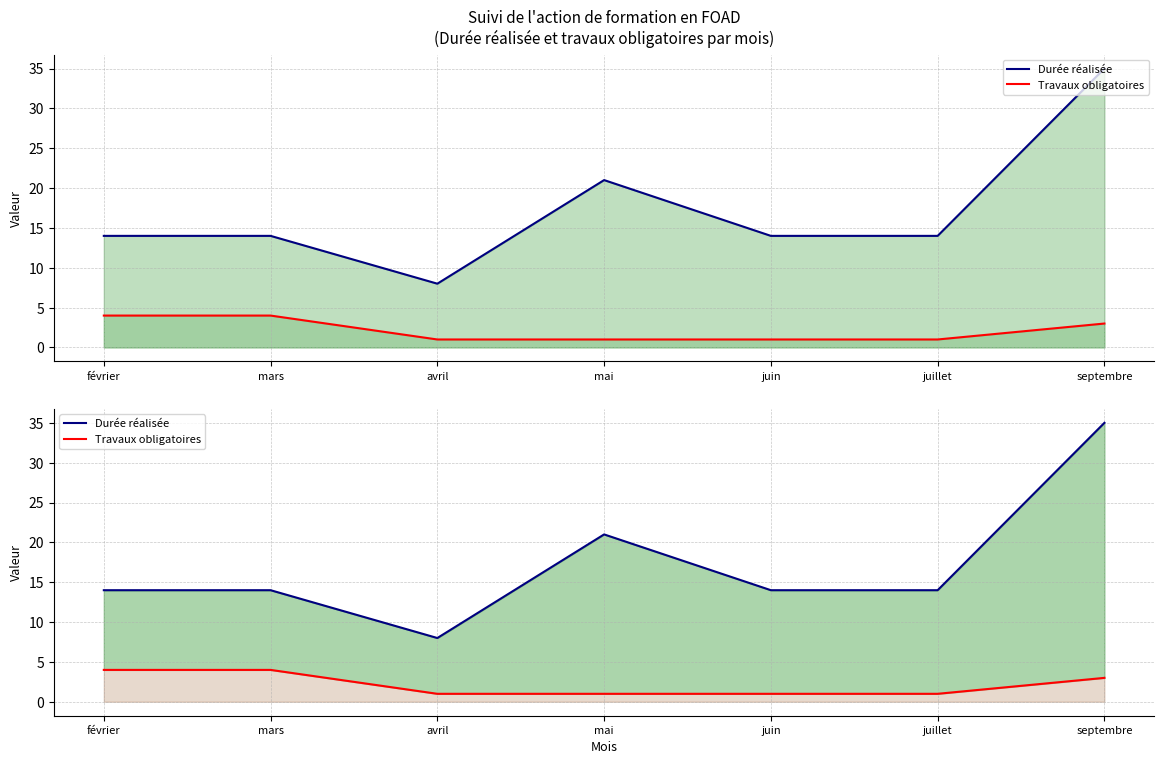

True or false: Travaux obligatoires and Durée réalisée intersect in this chart.

False